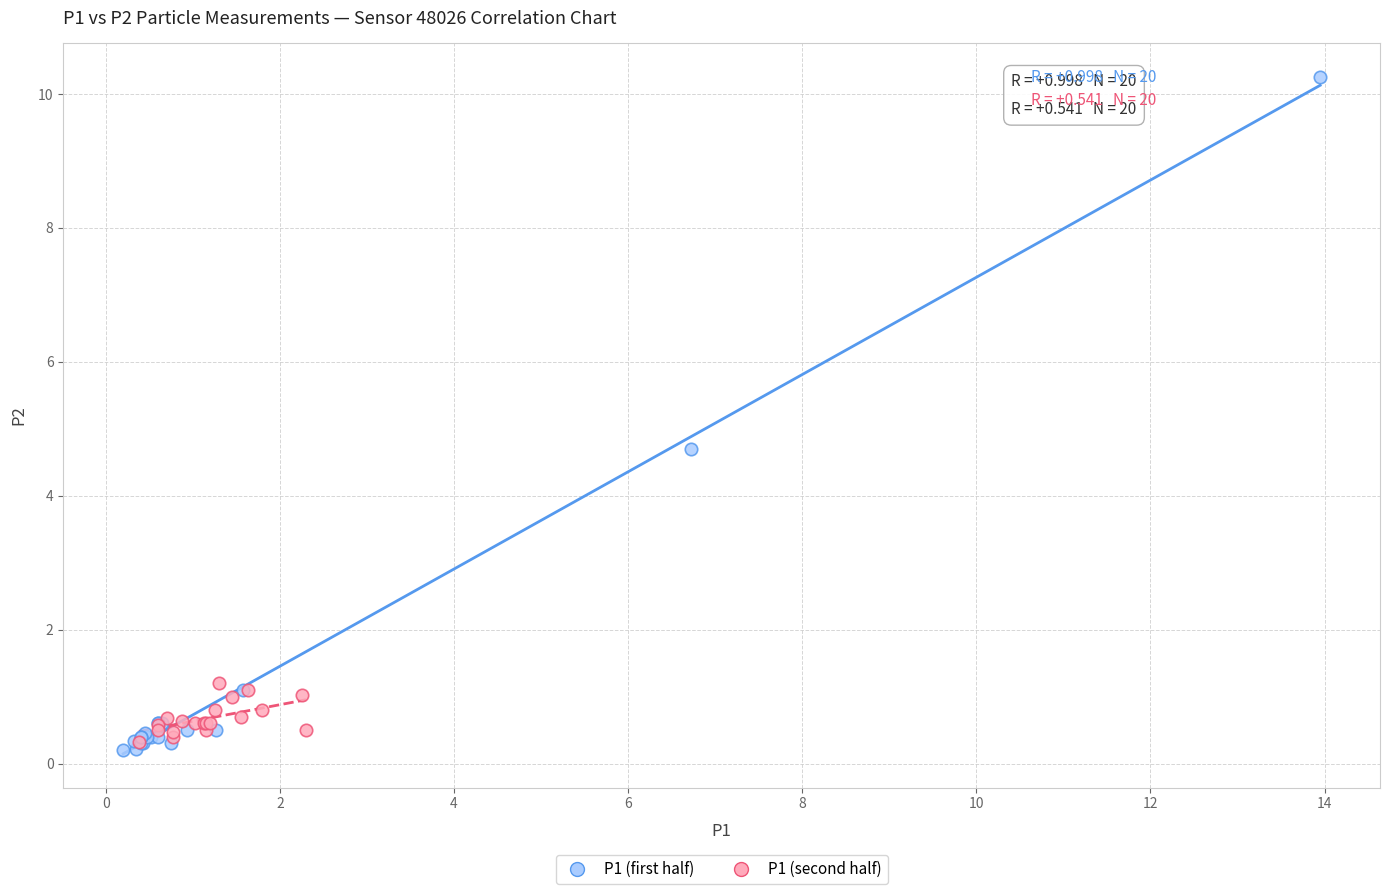

Which series has the widest spread of Y values?

P1 (first half)